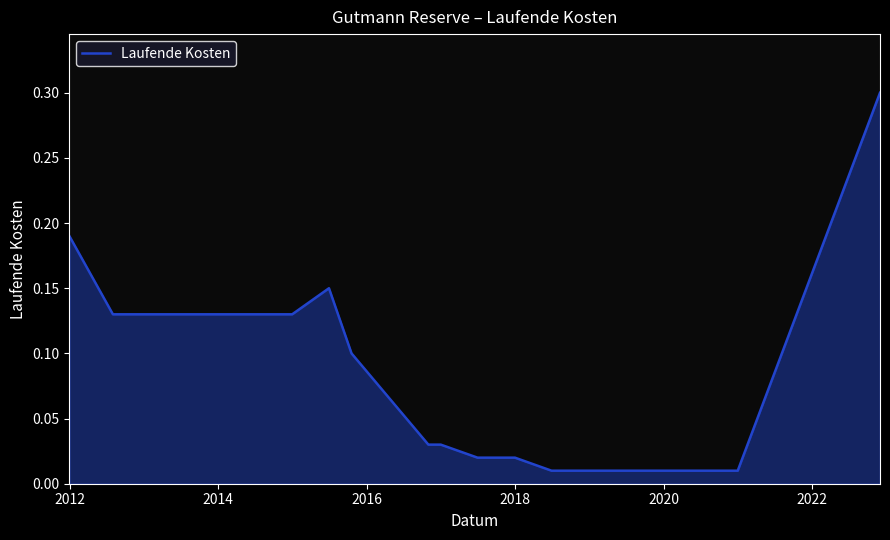

What is the greatest value displayed?

0.3